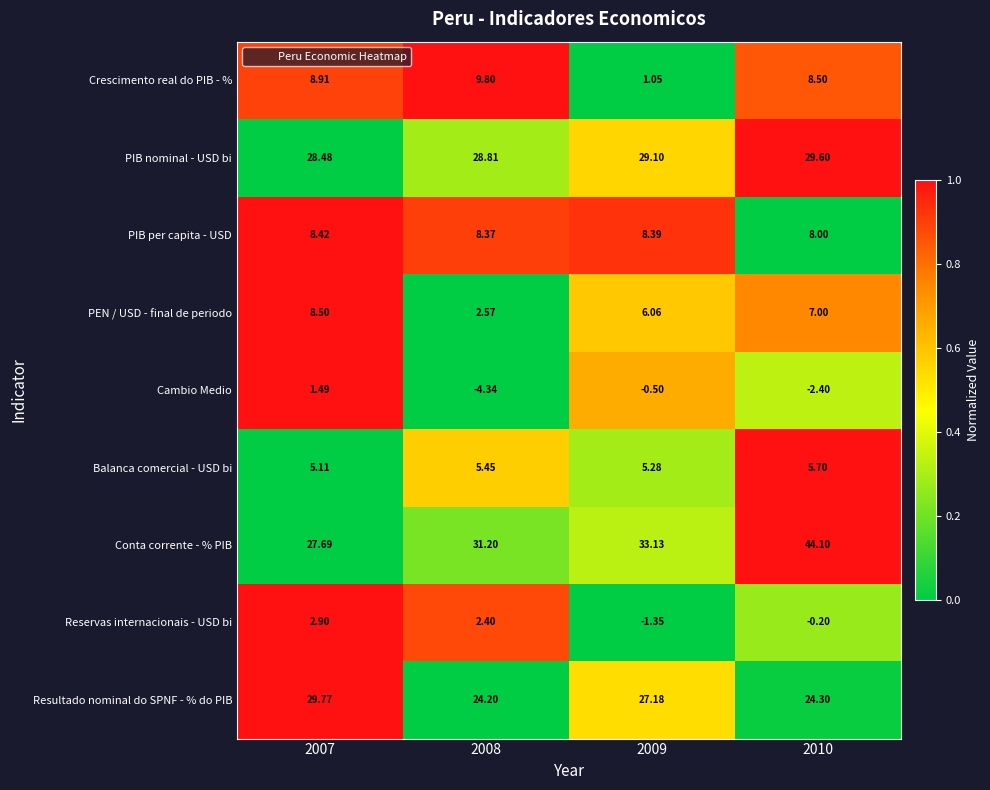

Which series changed the most between 2007 and 2009?

Crescimento real do PIB - %